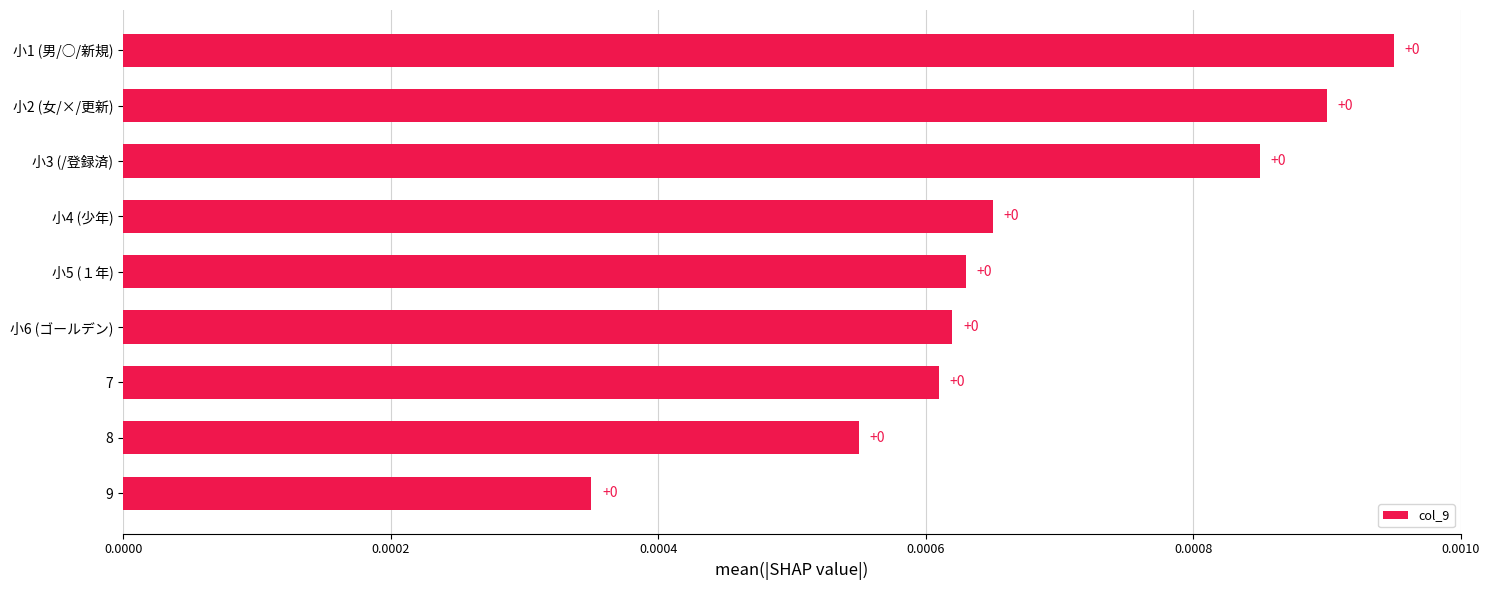

Is it true that the value at 8 is 0.0?

True